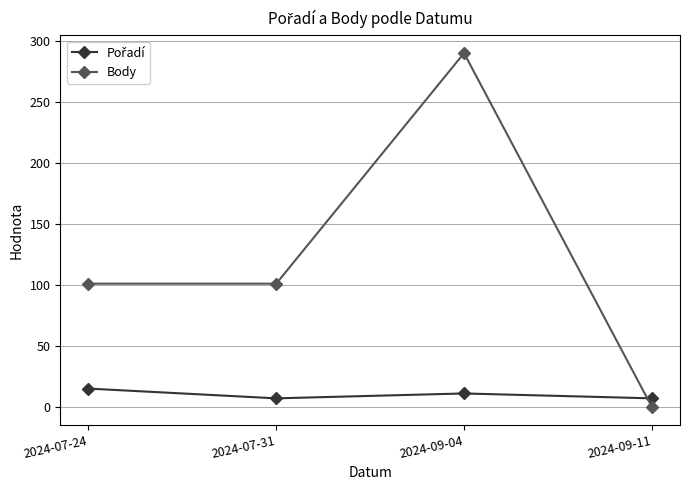

What is the difference between the Body values at 2024-07-24 and 2024-09-11?

101